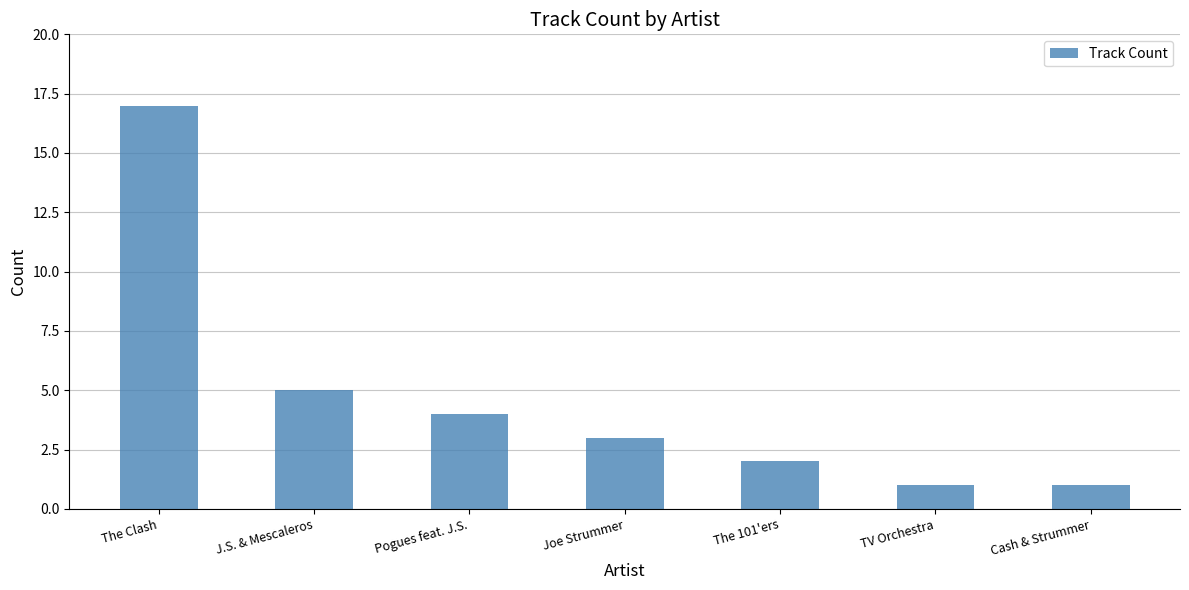

The chart shows a value of 5 at J.S. & Mescaleros. True or false?

True